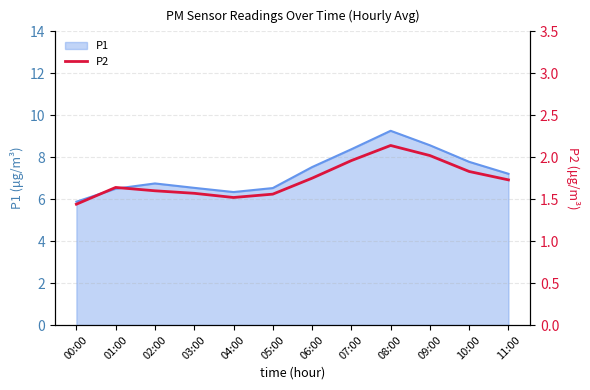

What is the label of the 12th point from the right?

00:00